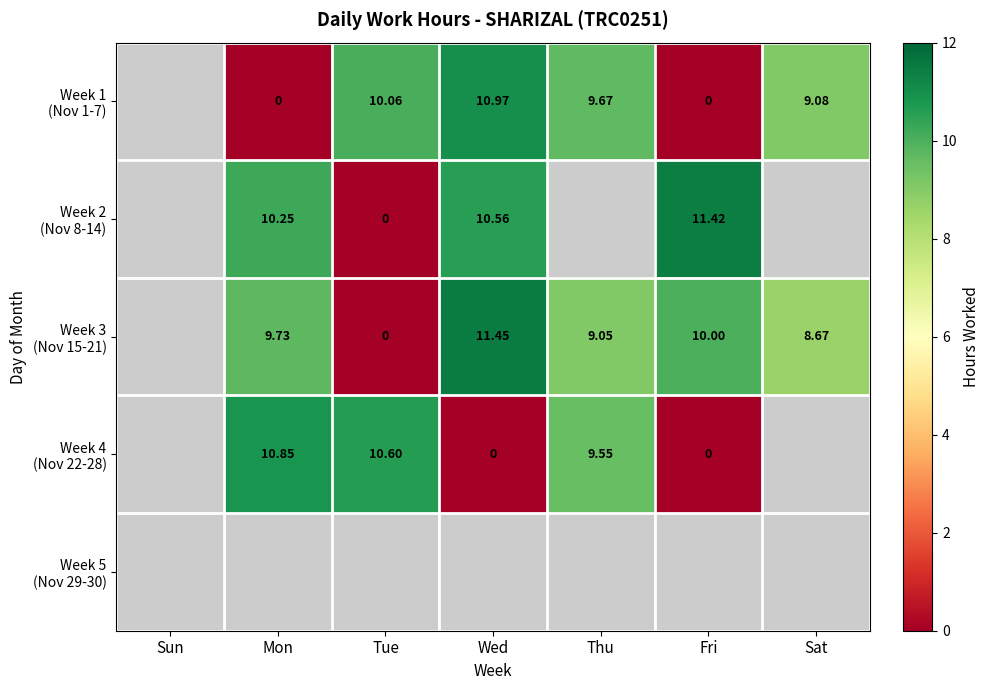

The value of Week 2 (Nov 8-14) at Wed is 16.4. True or false?

False